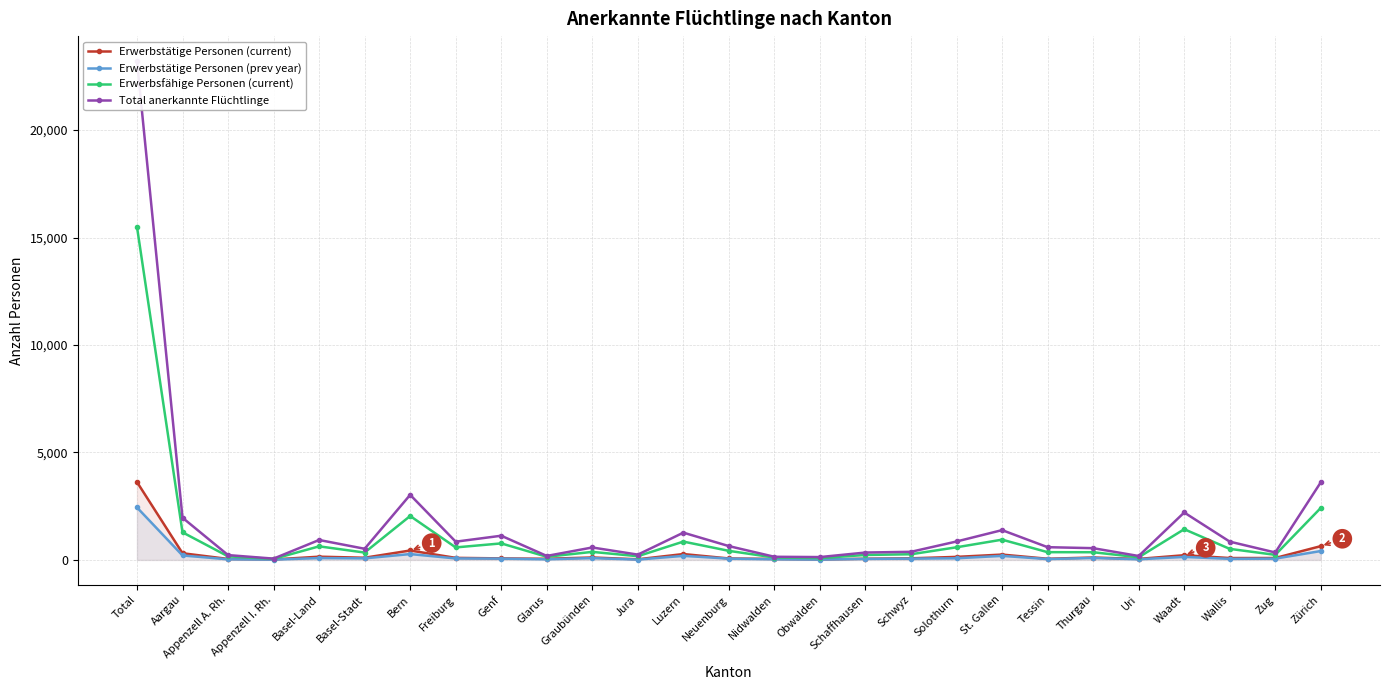

What is the spread (max minus min) of values at Freiburg?

780